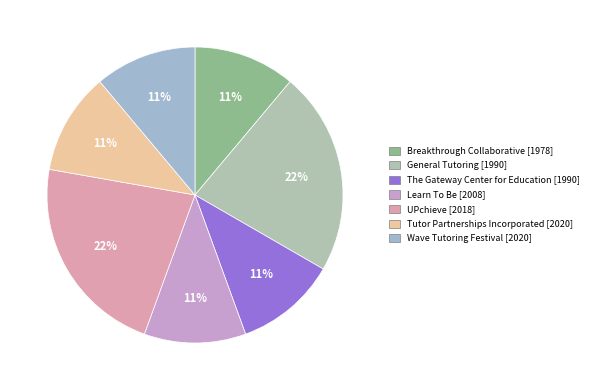

Does any single category account for the majority?

No